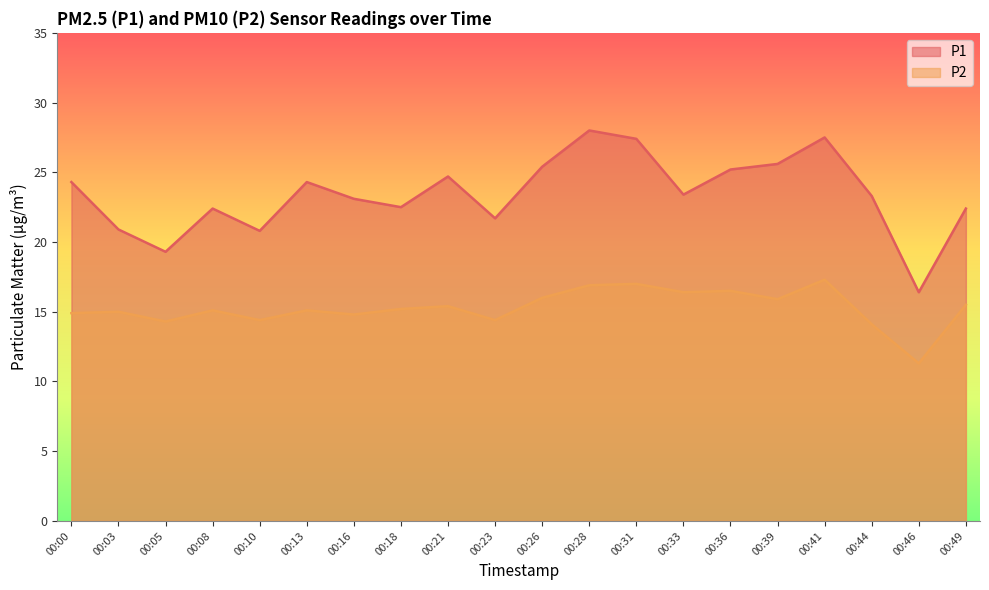

What is the value of the P1 point at the 18th from the left?

23.3